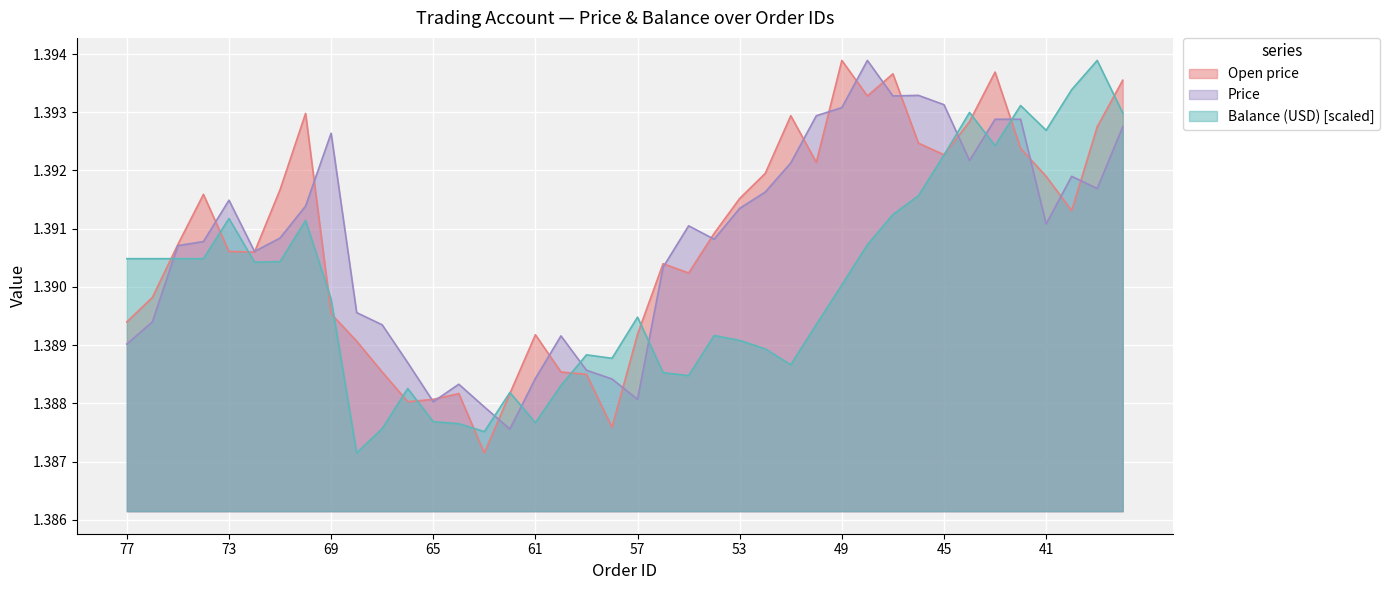

What is the maximum value shown in the chart?

1.4